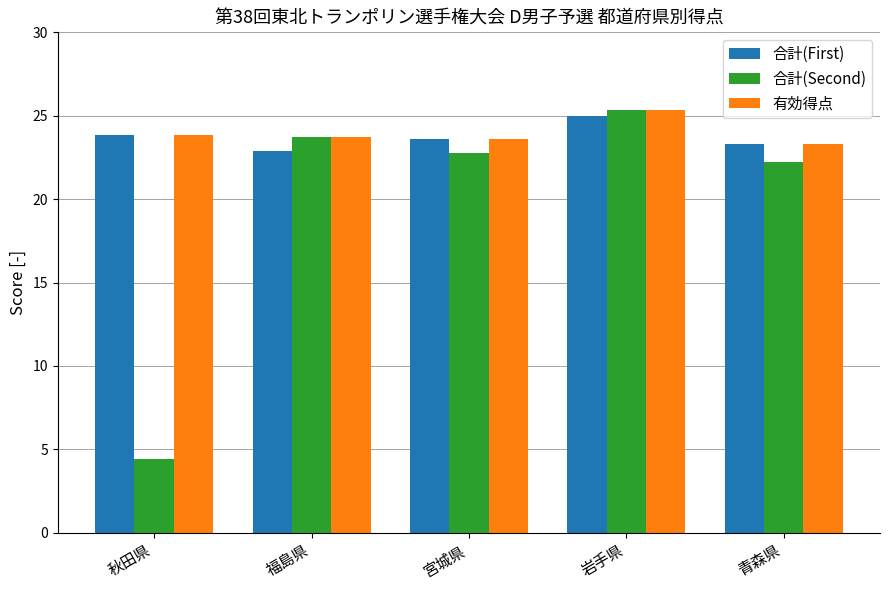

What is the average value of the 有効得点 series?

24.0